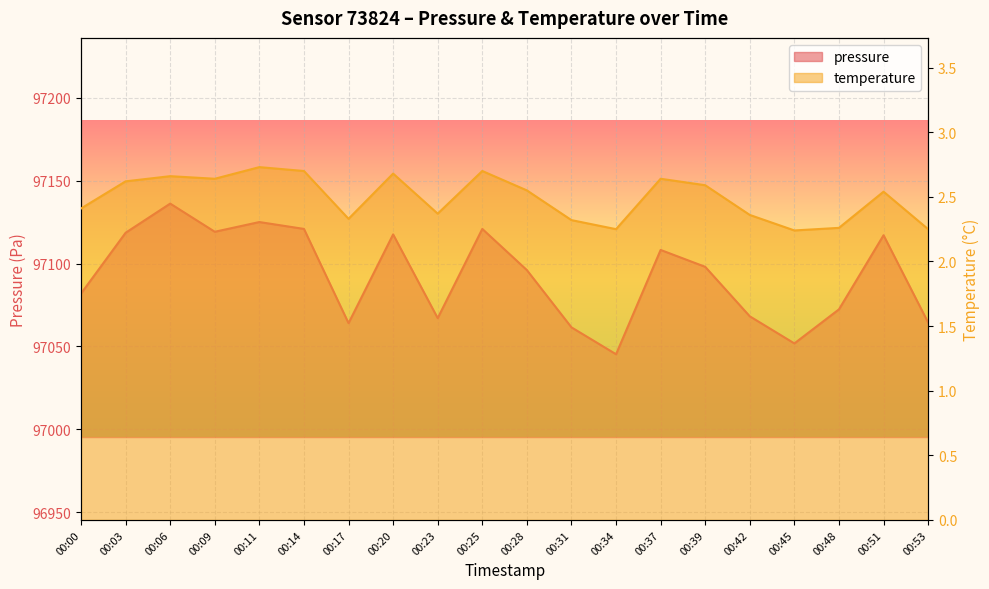

Does the chart display data point markers on the line(s)?

No